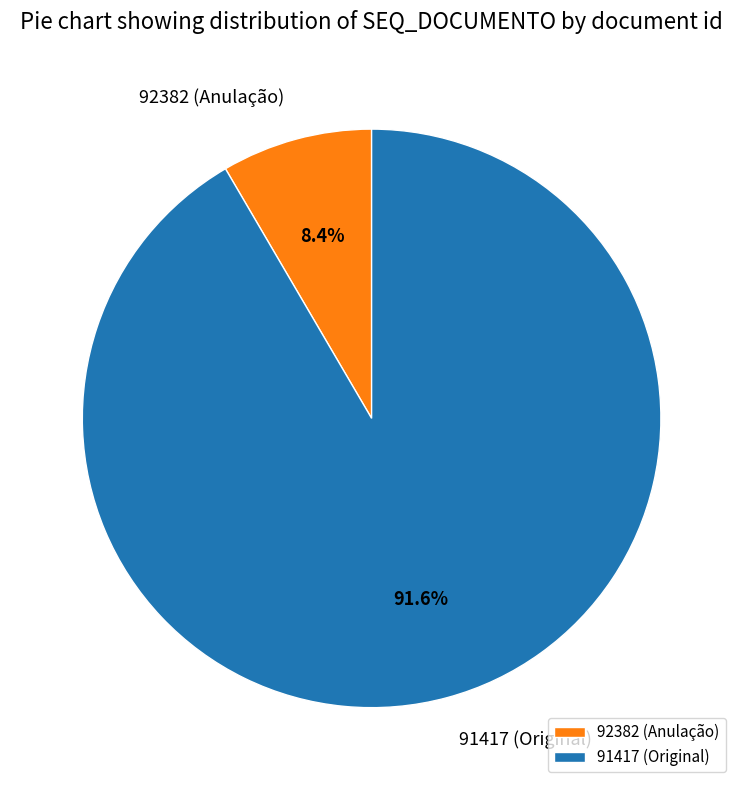

Between 91417 (Original) and 92382 (Anulação), which is larger?

91417 (Original)